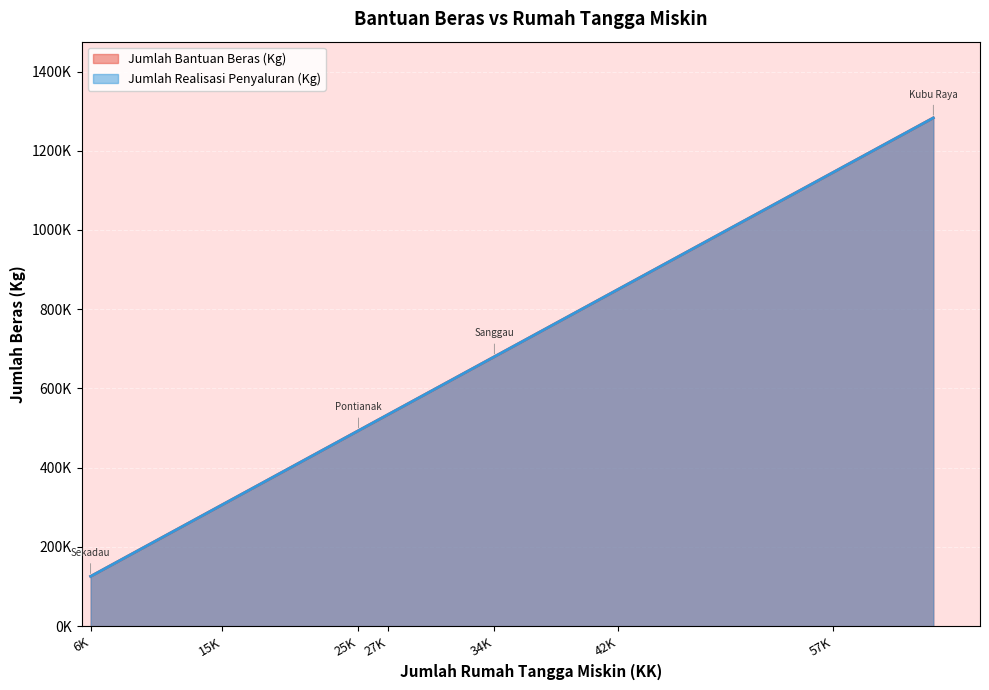

What is the difference between the second highest and minimum values in the Jumlah Realisasi Penyaluran (Kg) series?

1019300